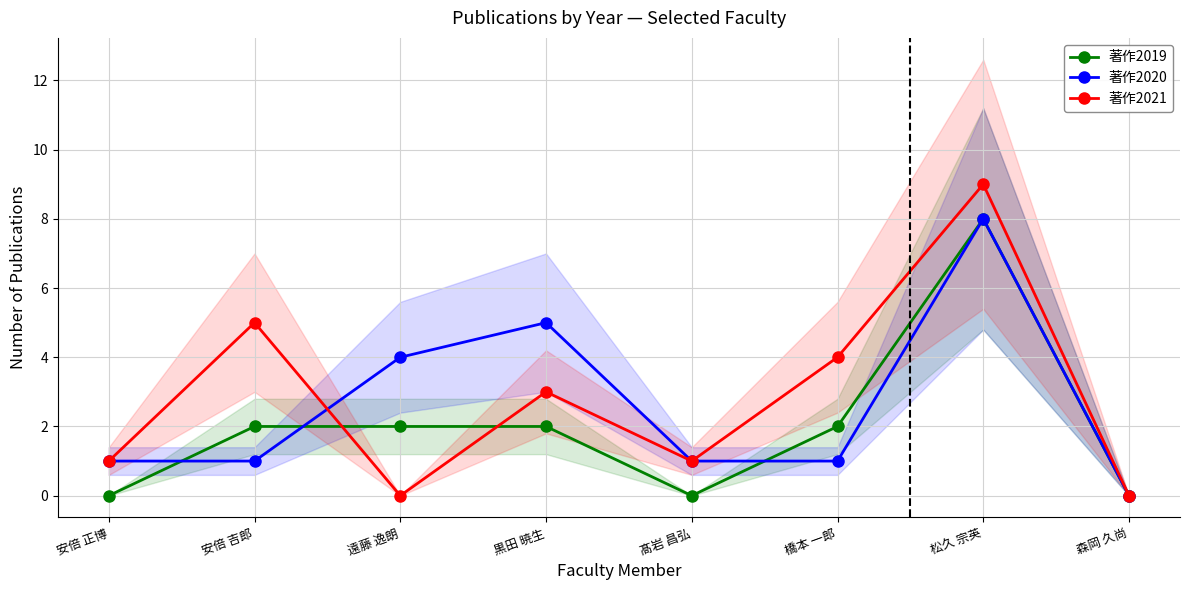

Which series has the widest spread of values?

著作2021